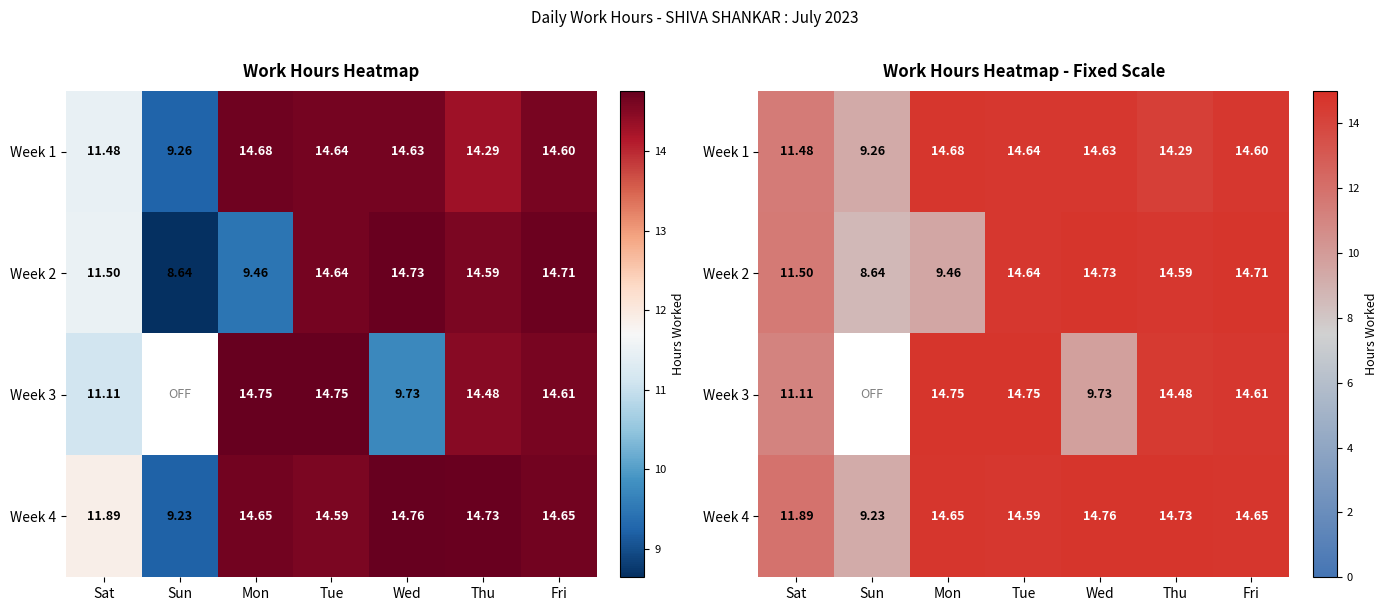

What is the approximate value of Week 2 at Tue?

14.6